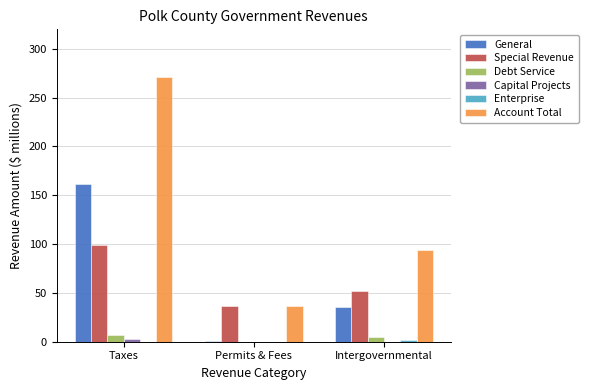

What is the total value across all series at Intergovernmental?

188.2